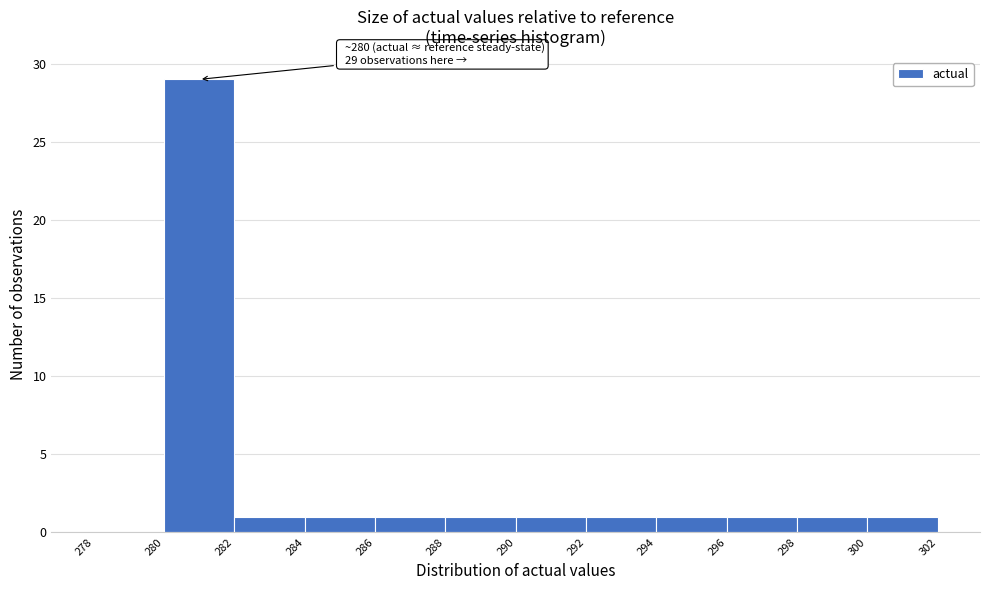

Which range on the x-axis has the tallest bar?

280 to 282